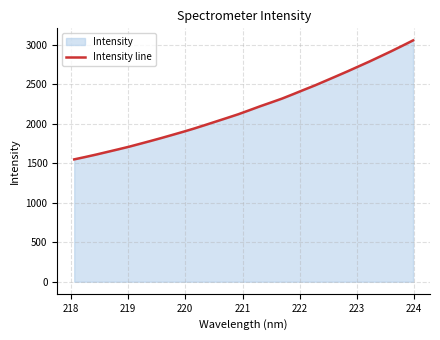

Reading left to right, list all the values displayed in this chart.

1549.4	1579.2	1610.0	1642.9	1675.7	1709.3	1746.1	1783.1	1821.1	1860.4	1900.1	1941.7	1985.7	2030.5	2075.3	2120.7	2170.9	2221.8	2269.9	2318.8	2373.8	2430.0	2485.1	2544.4	2604.0	2664.0	2726.2	2788.2	2853.2	2918.5	2986.6	3055.9